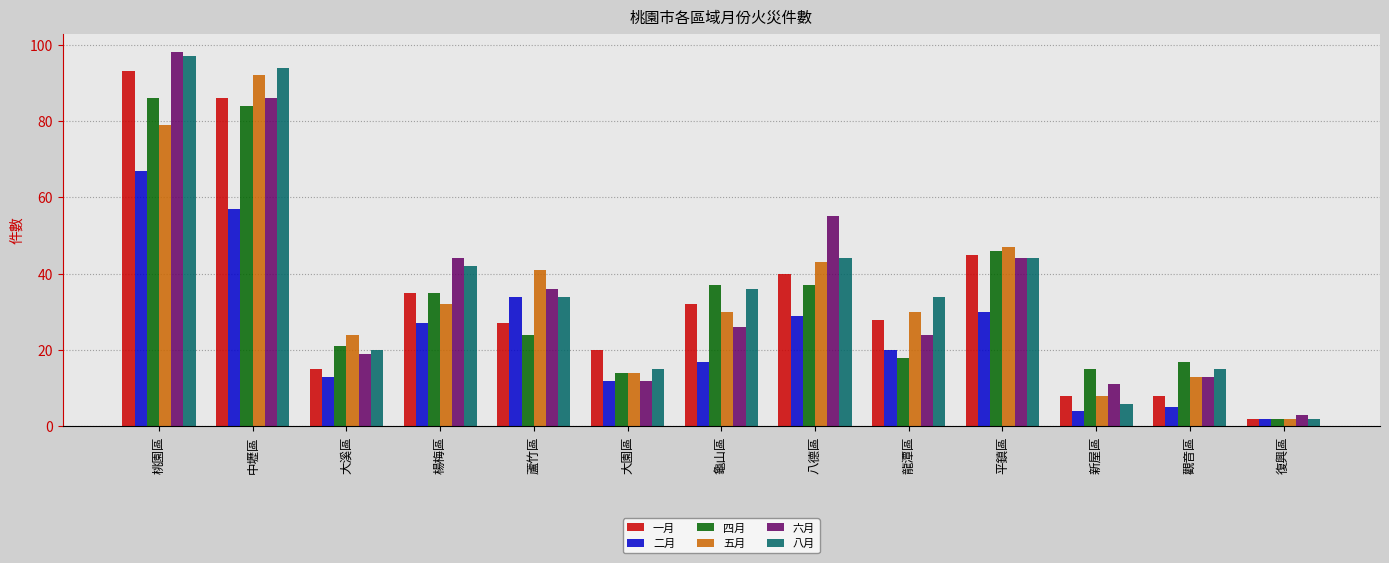

What is the value of the 二月 bar at the 2nd from the left?

57